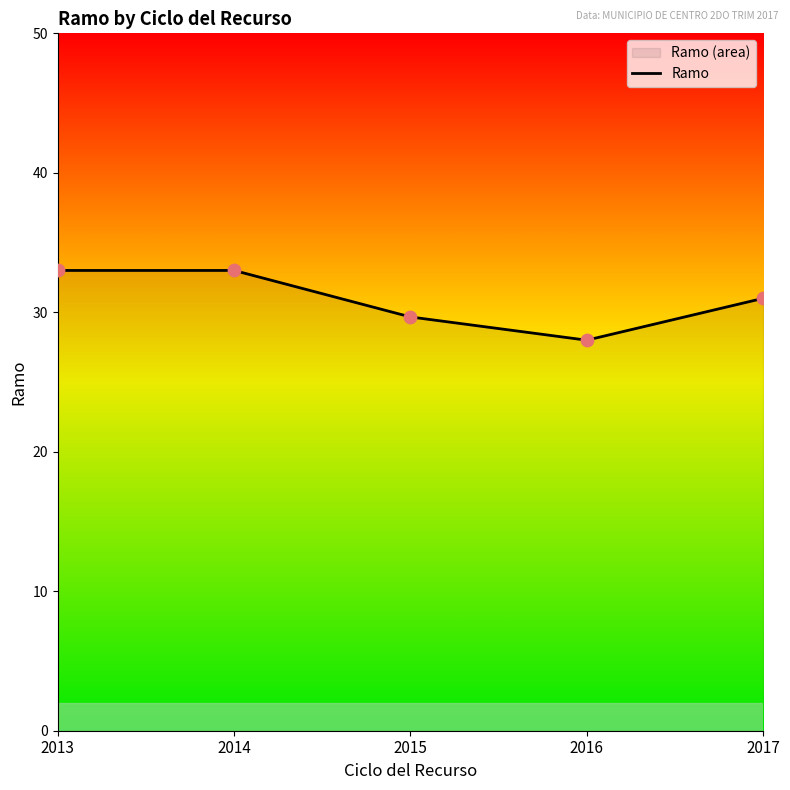

What is the change in value from 2013 to 2016?

-5.0